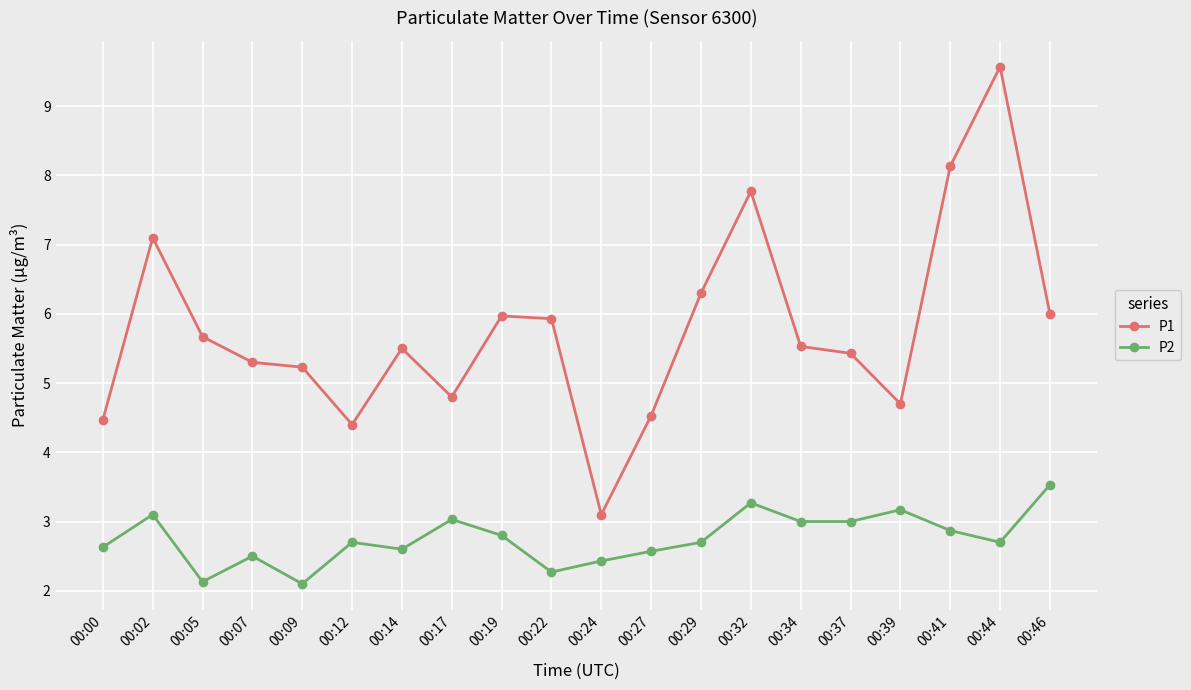

The P2 series shows 0.7 at 00:05. True or false?

False